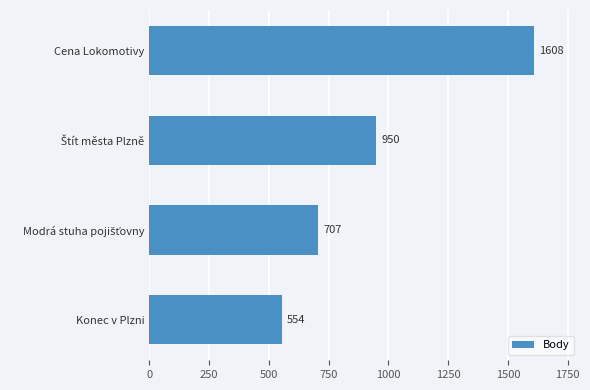

What is the smallest value displayed?

554